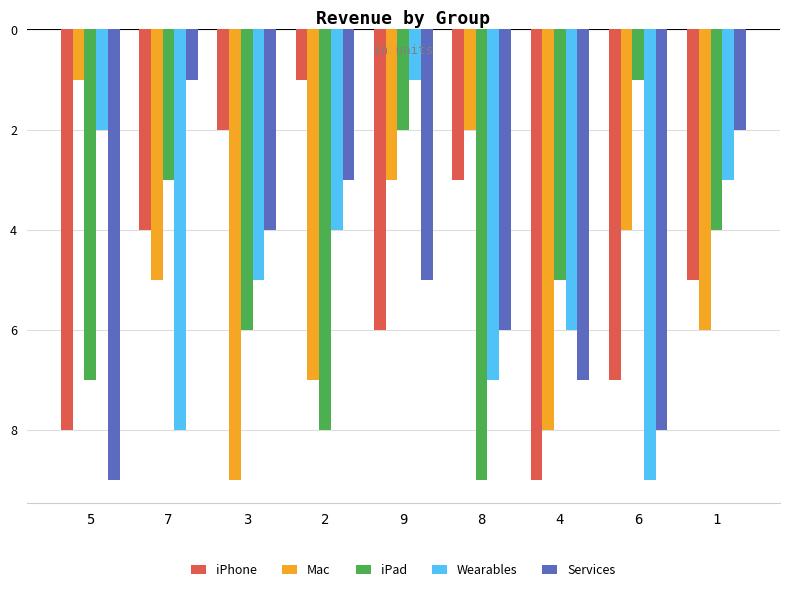

Between 9 and 3, which is larger?

3